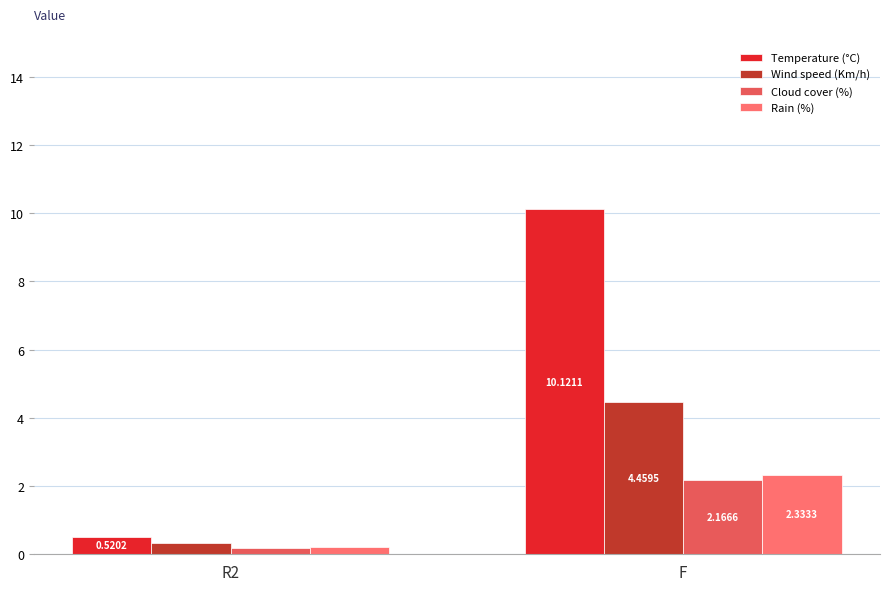

What is the value of the Cloud cover (%) bar at the 1st from the left?

0.2